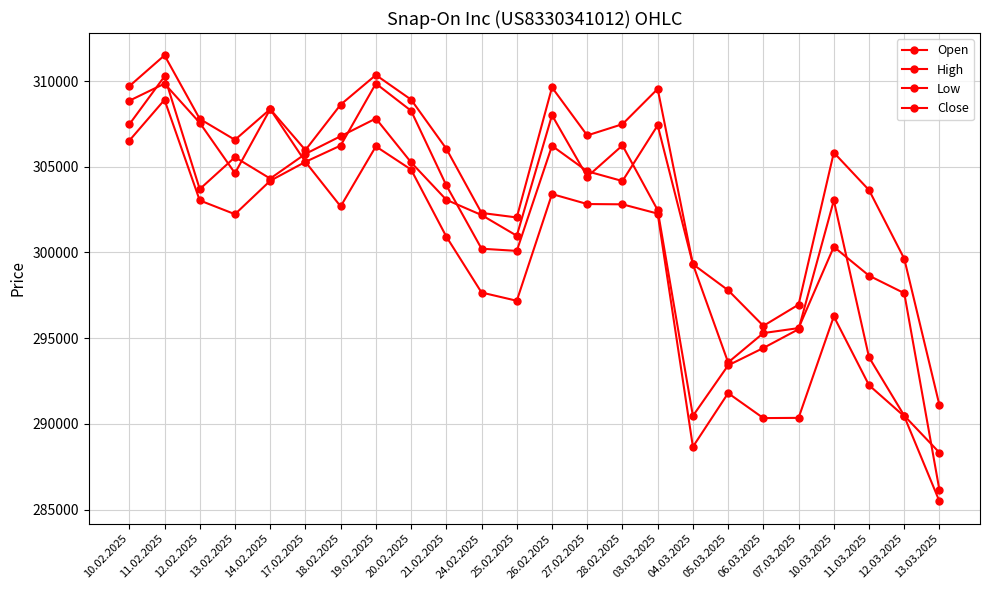

Which series has the widest spread of values?

Open